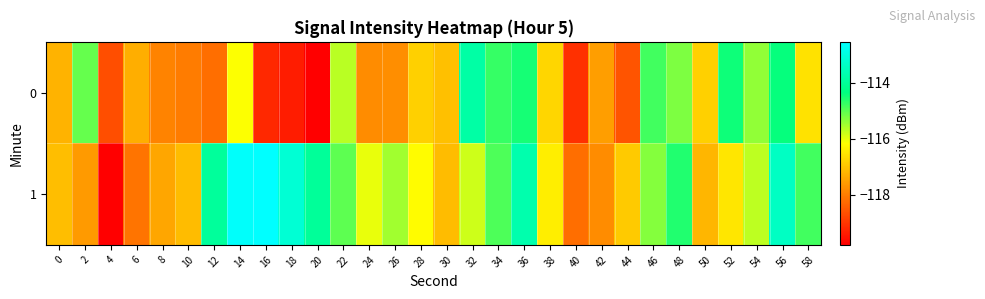

Between 0 and 54, which is larger?

54